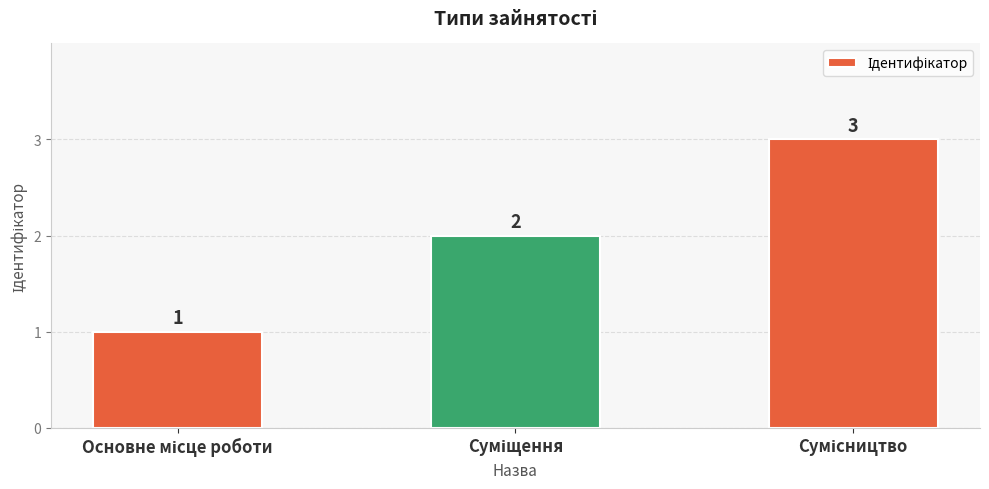

What is the maximum value shown in the chart?

3